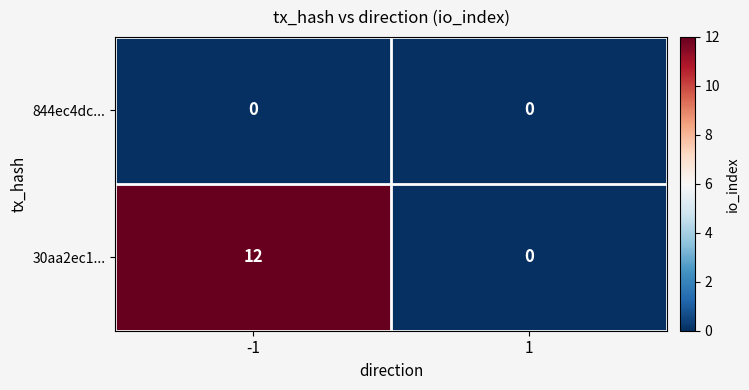

Rank the series by their maximum value, from highest to lowest.

30aa2ec1..., 844ec4dc...